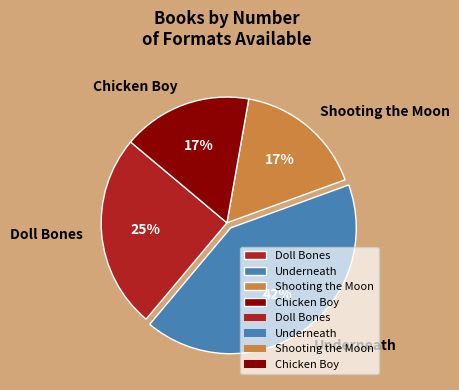

Combined, do Underneath and Doll Bones account for over 50%?

Yes